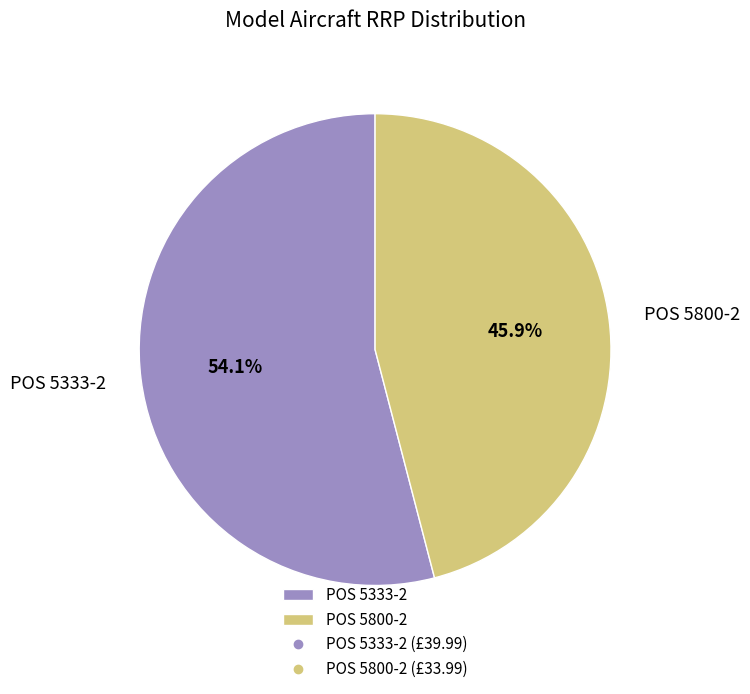

Which slice is the smallest?

POS 5800-2